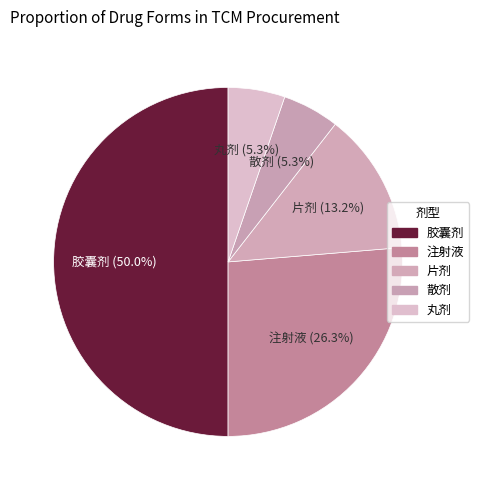

Is 注射液 the majority of the pie?

No